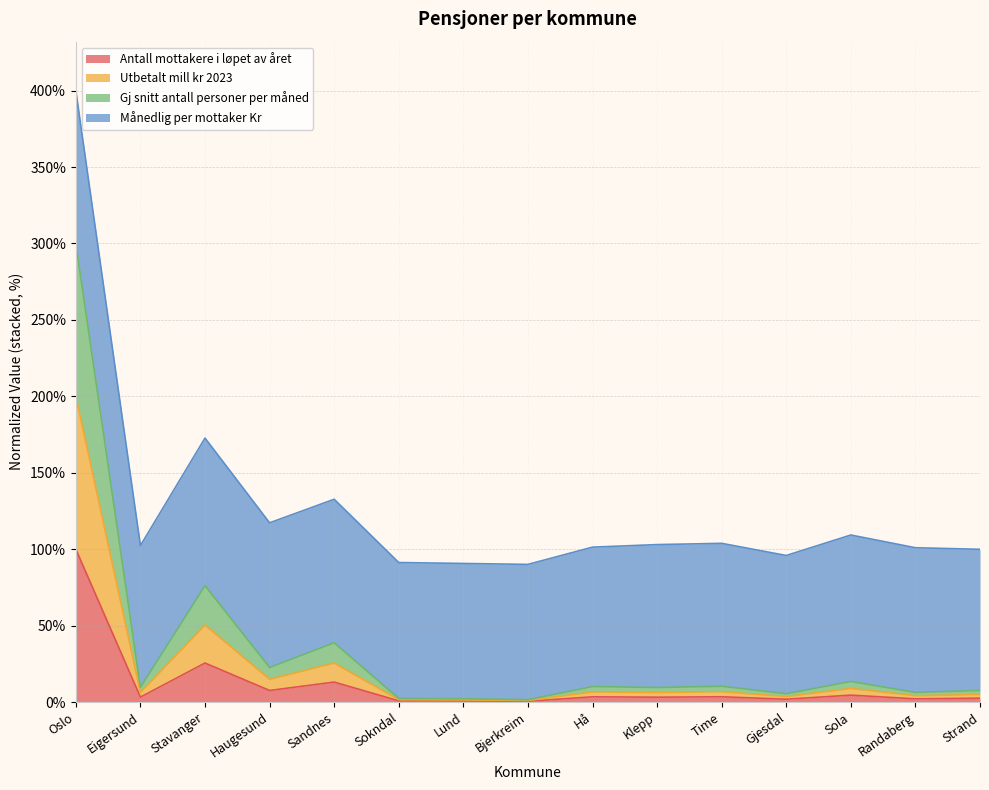

At which category is the sum across all series the highest?

Oslo